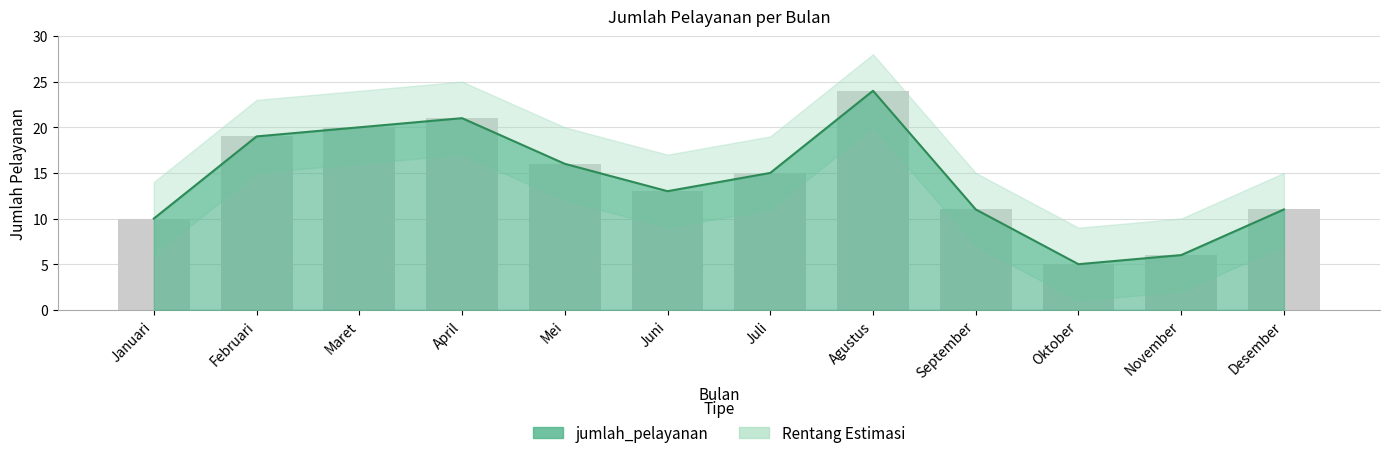

At which category does the chart reach its peak across all series?

Agustus